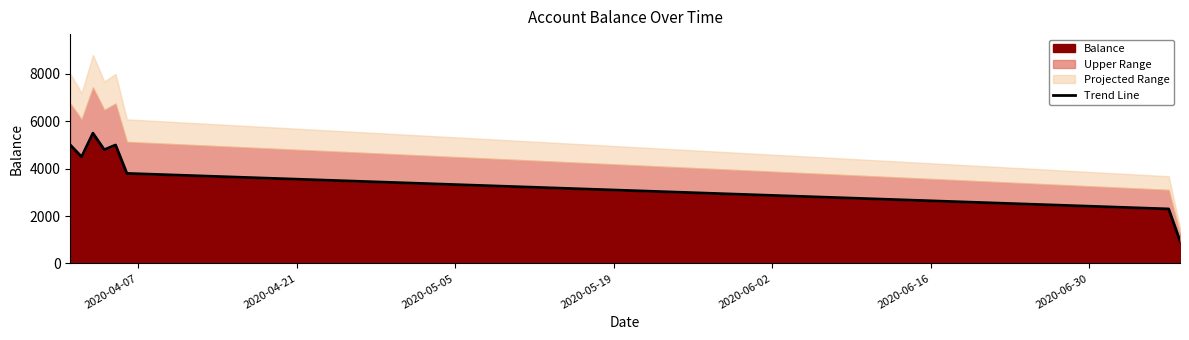

What is the maximum value for Balance?

5500